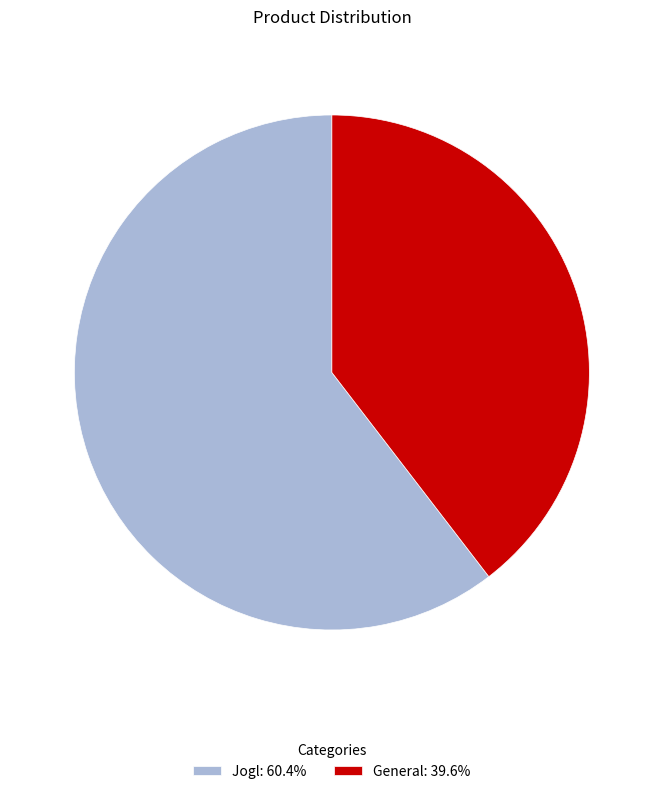

Does any single category account for the majority?

Yes